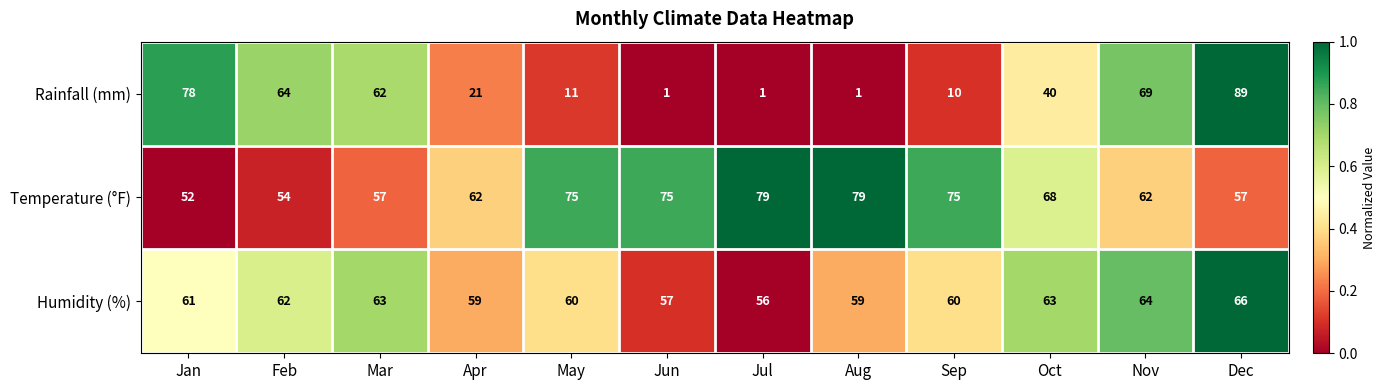

What is the sum of all Humidity (%) values?

730